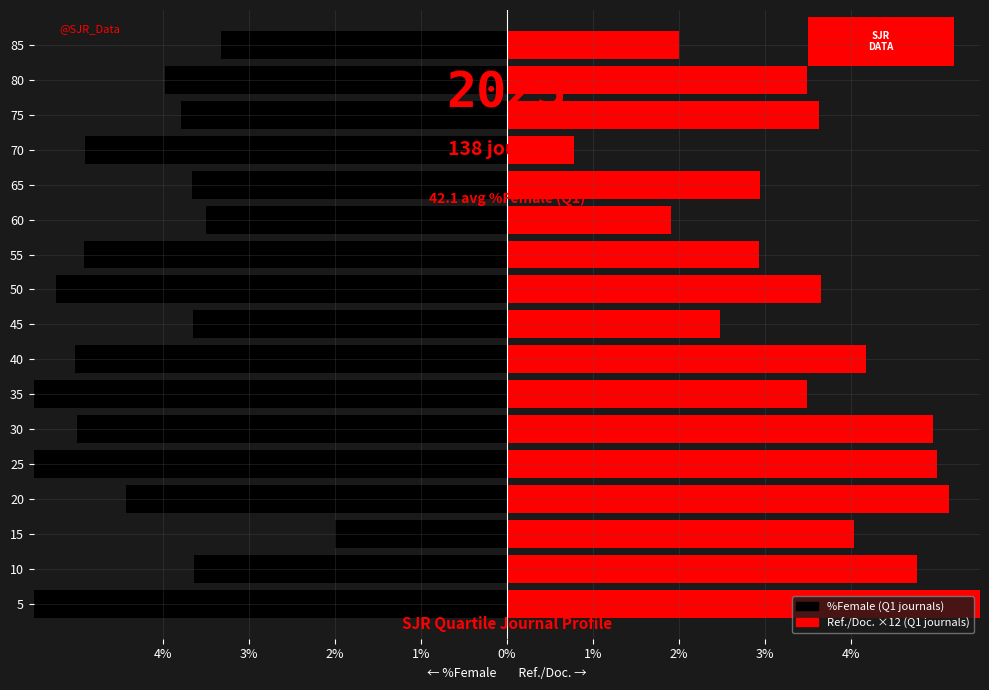

What is the difference between the second highest and second lowest values in the Avg Ref./Doc. scaled (Q1) series?

32.3